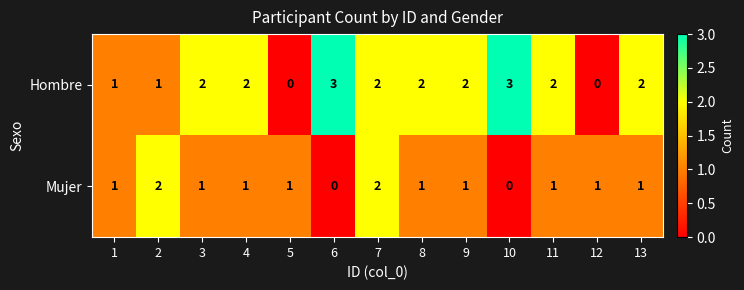

Rank the series by their average value, from lowest to highest.

Mujer, Hombre